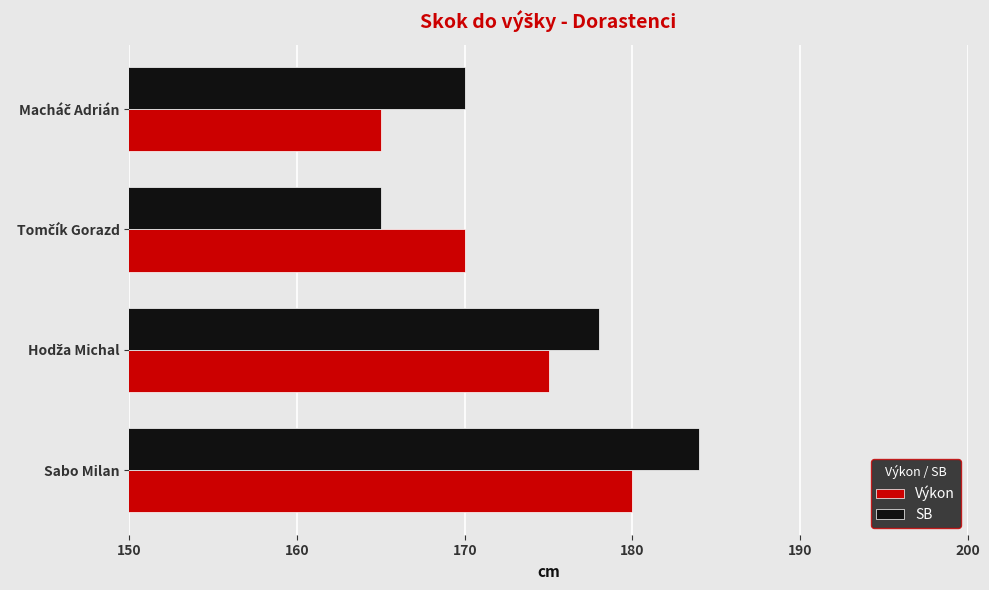

Which series has the largest range (max minus min)?

SB